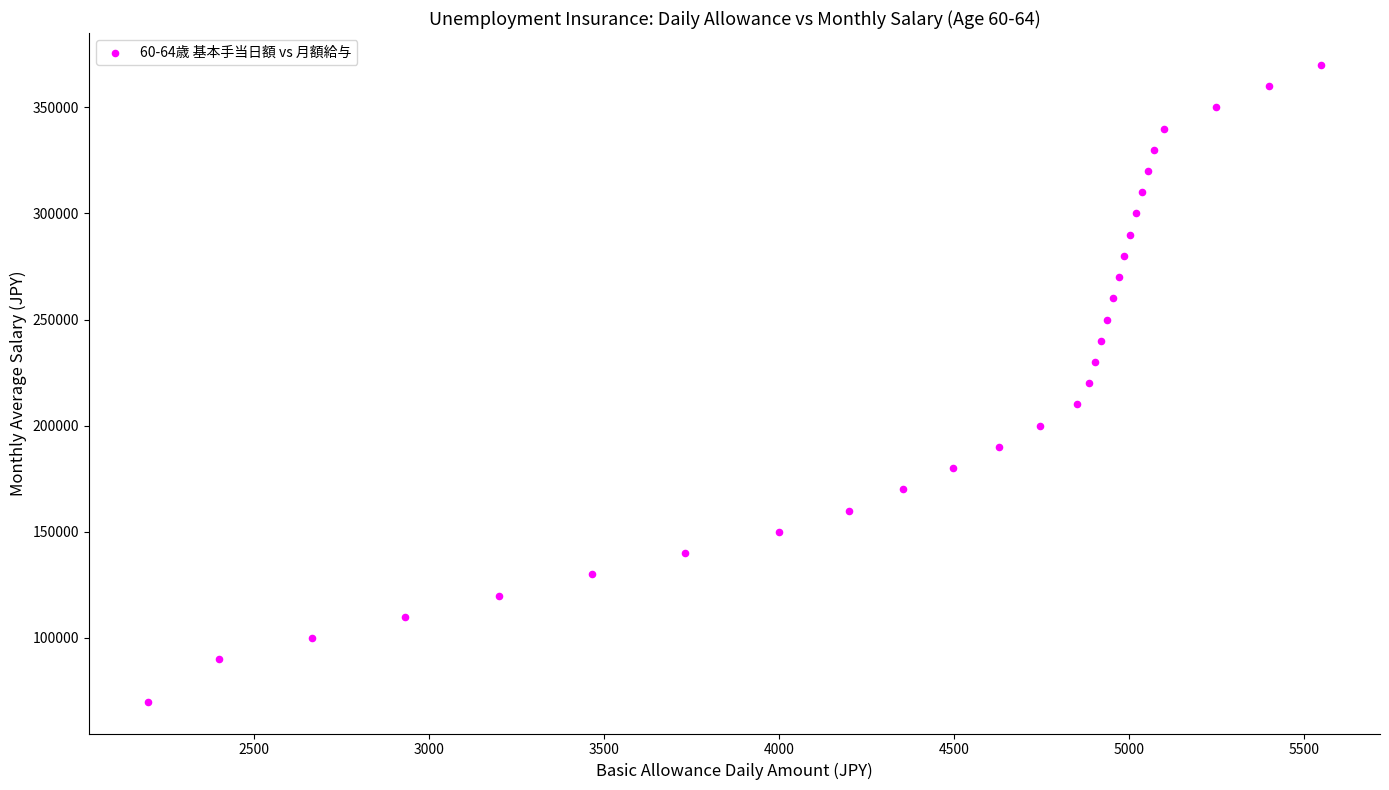

What is the range of X values (max minus min)?

3353